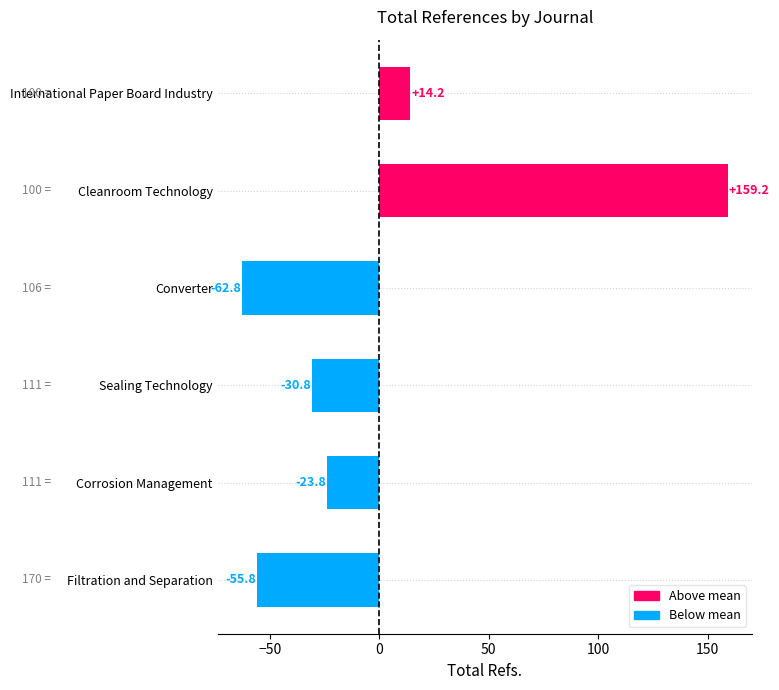

How many bars are there in total?

6